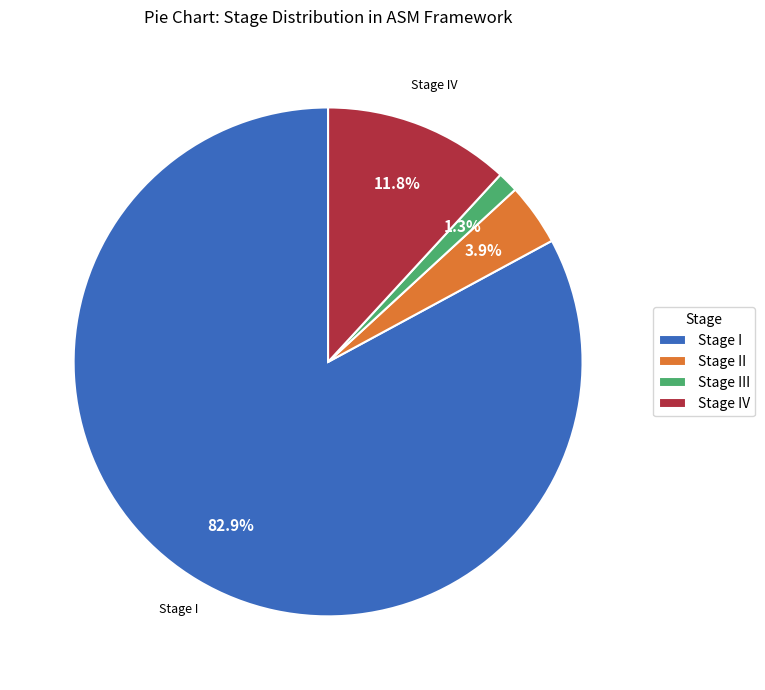

How many slices are in this pie chart?

4